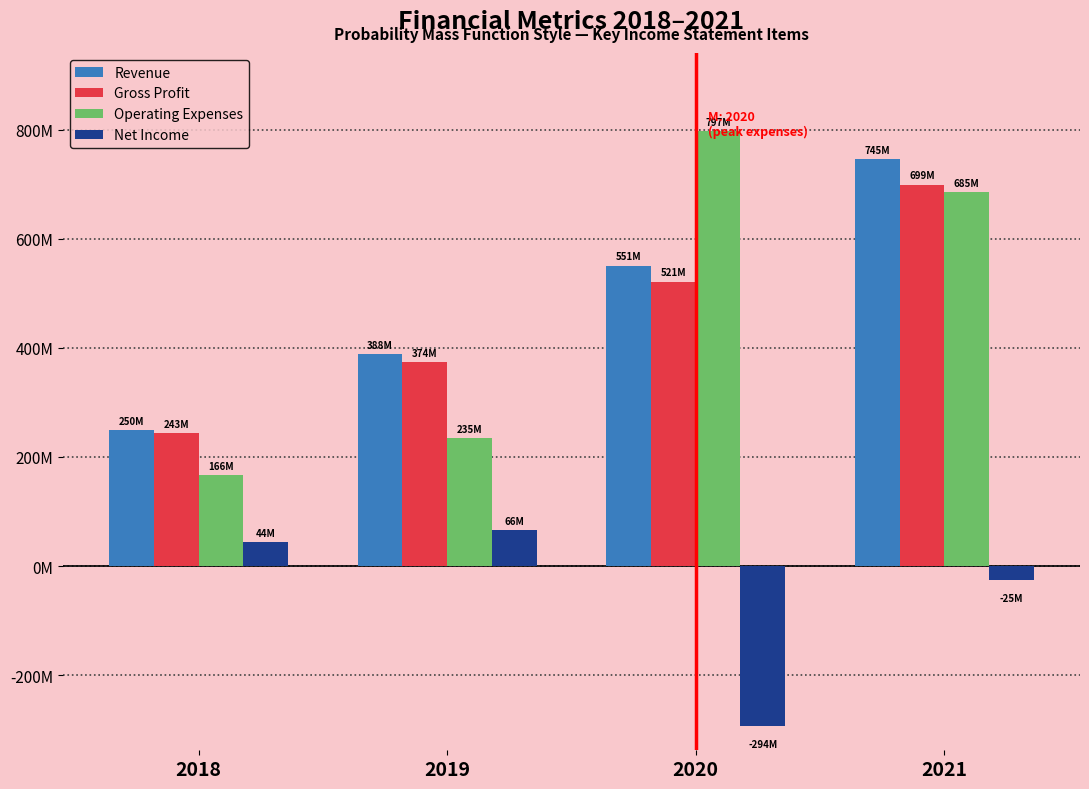

Are the bars grouped side by side (vs. stacked)?

Yes